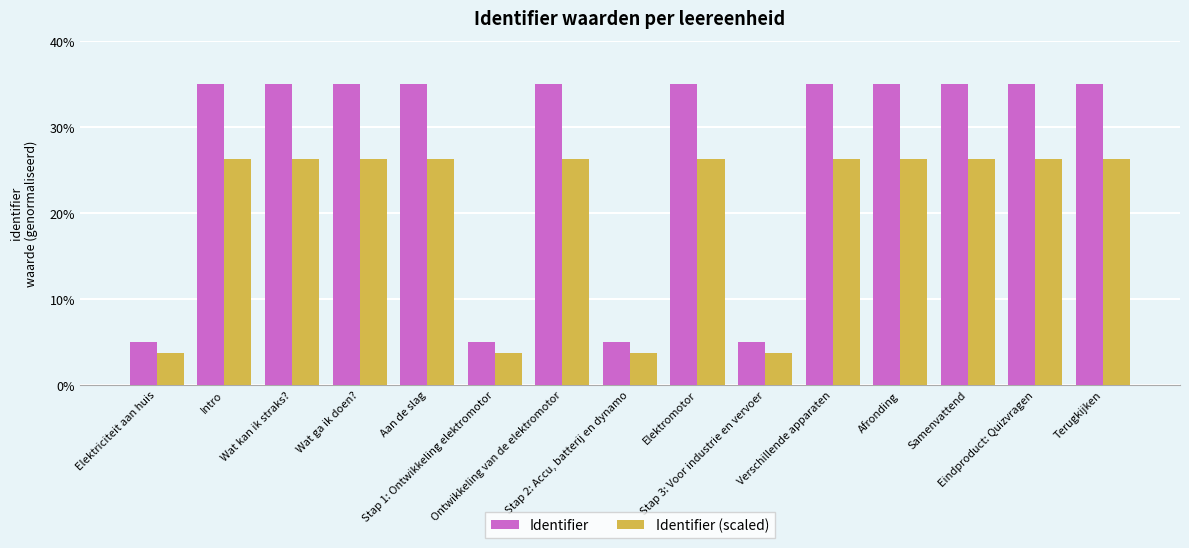

What is the spread (max minus min) of values at Wat ga ik doen??

8.7